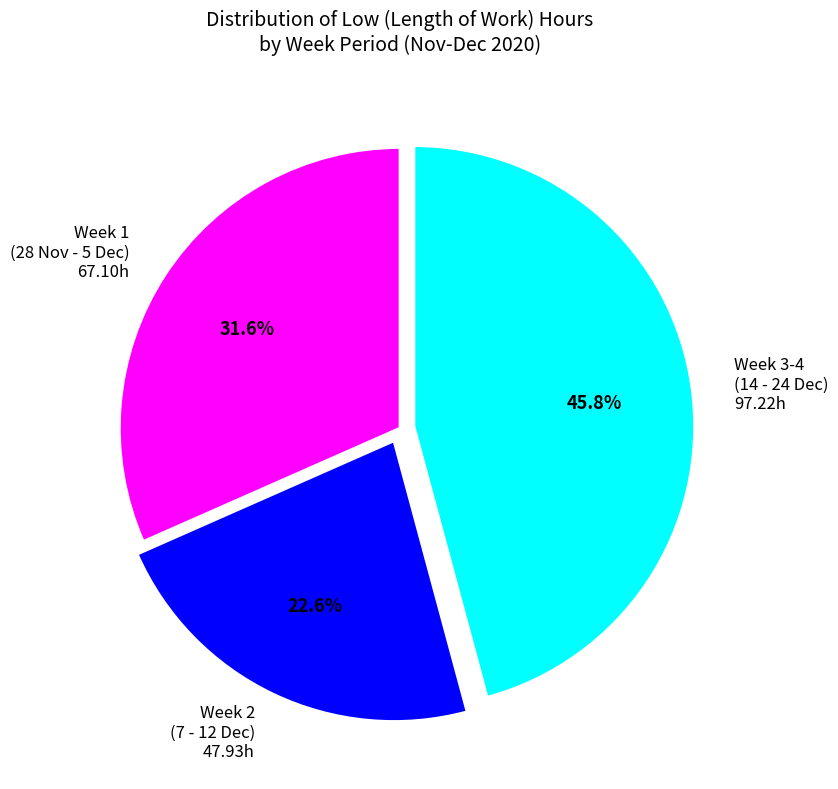

Which slice is the smallest?

Week 2 (7 - 12 Dec) 47.93h